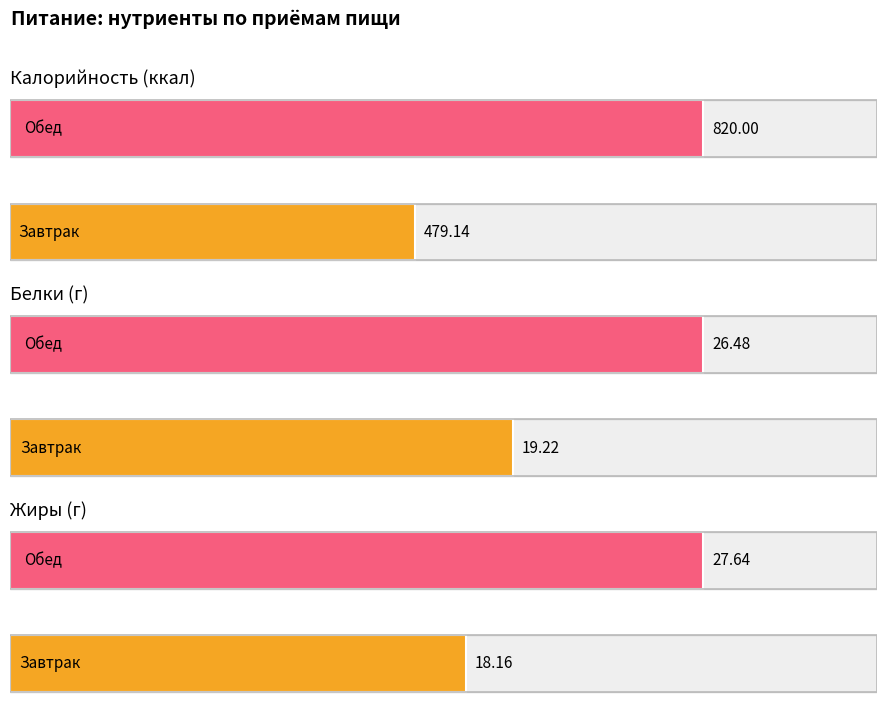

At Обед, list the series in order from largest to smallest.

Калорийность, Жиры, Белки